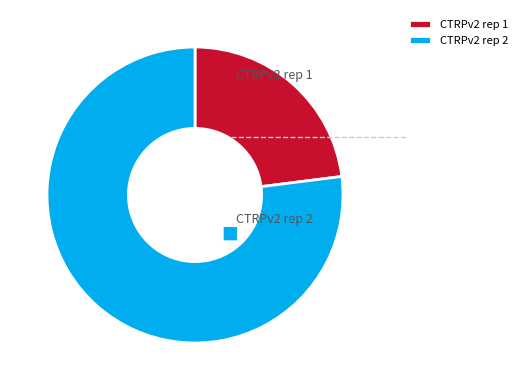

Rank the categories by value from highest to lowest.

CTRPv2 rep 2, CTRPv2 rep 1